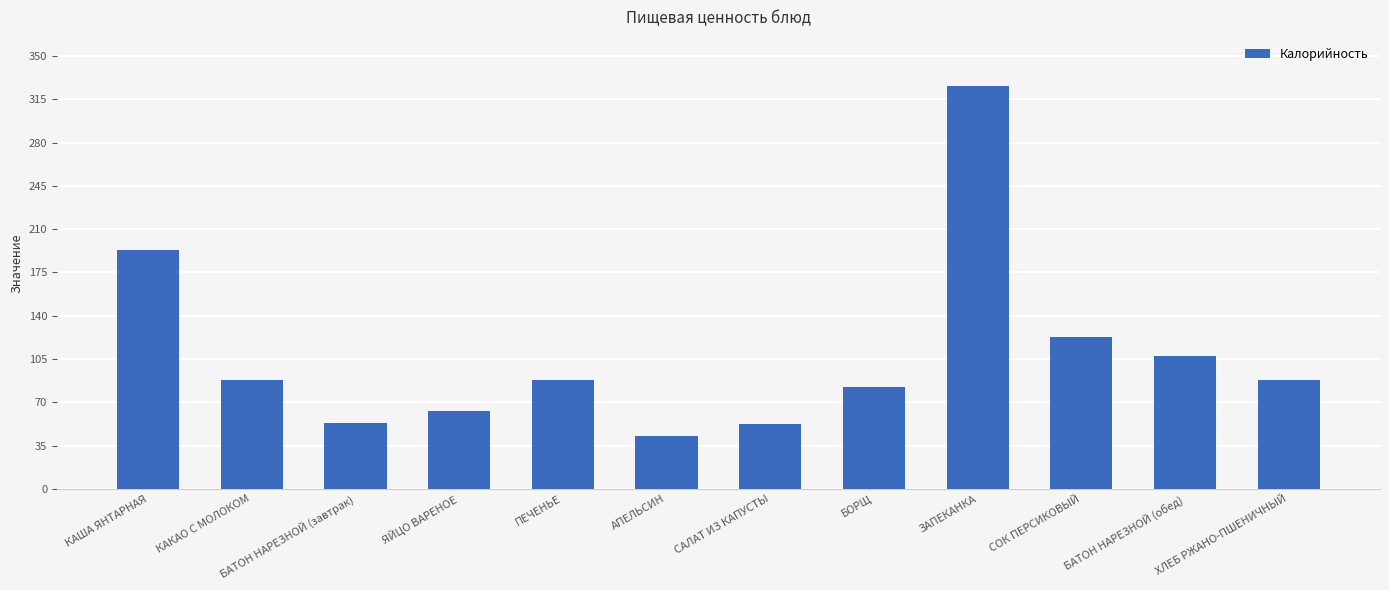

True or false: the data shows 90.6 at ЯЙЦО ВАРЕНОЕ.

False